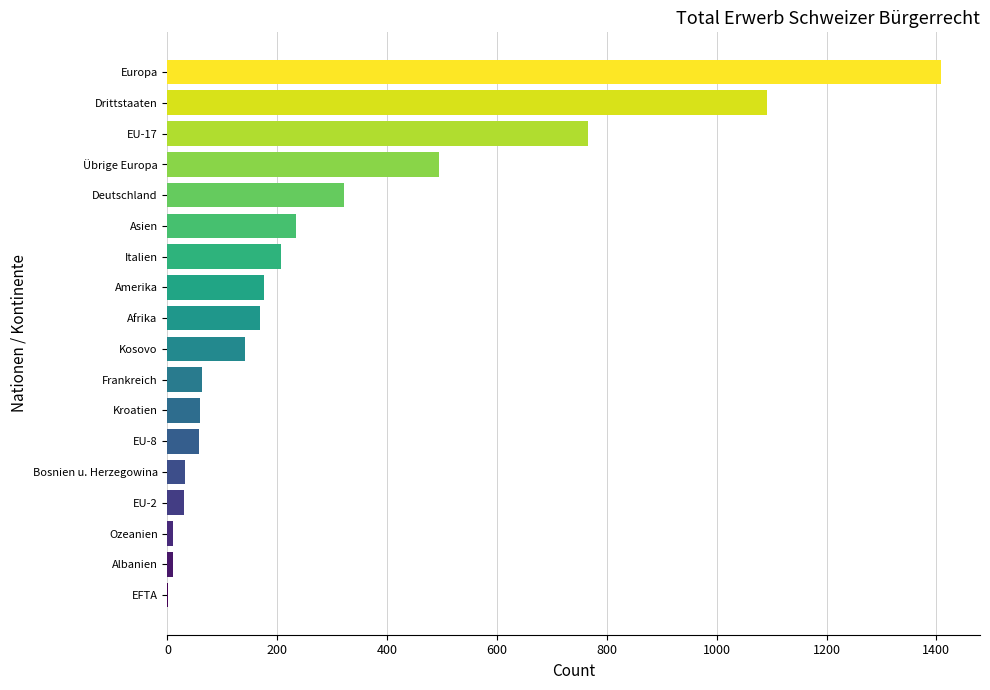

The value at Ozeanien is 10. True or false?

True